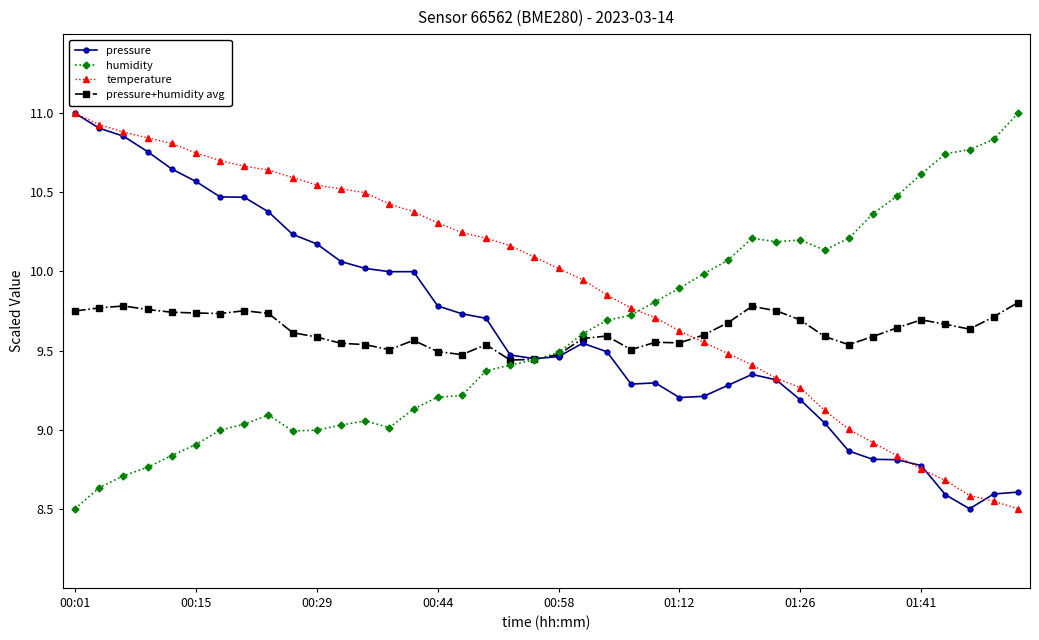

What is the maximum value shown in the chart?

11.0